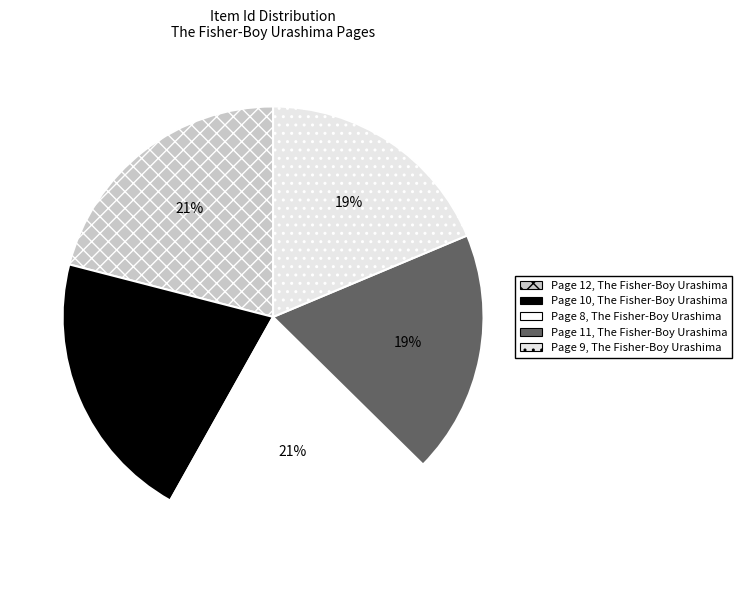

Is it true that Page 9, The Fisher-Boy Urashima is 19% of the pie?

True